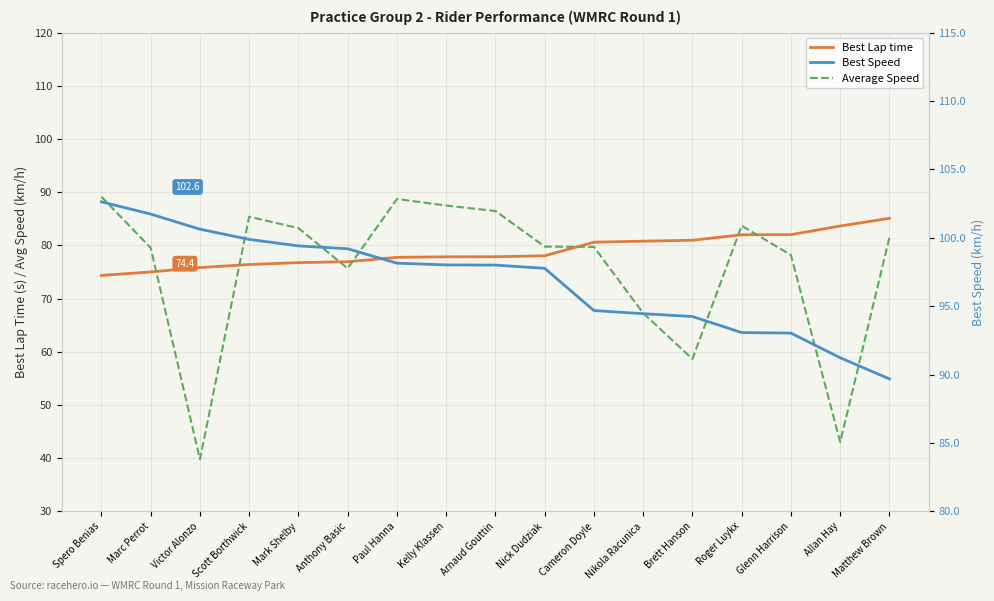

What position from the left is Spero Benias?

1